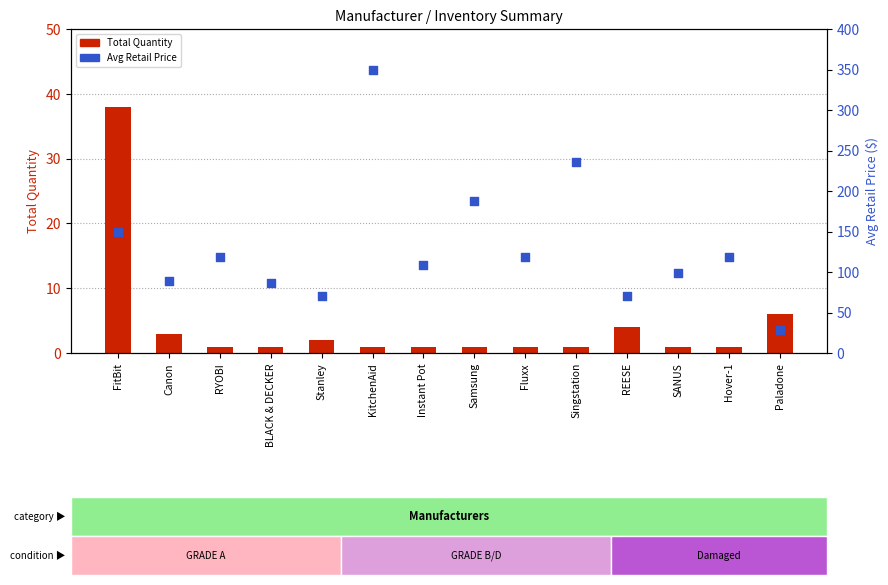

At how many categories does at least one series exceed 160?

3